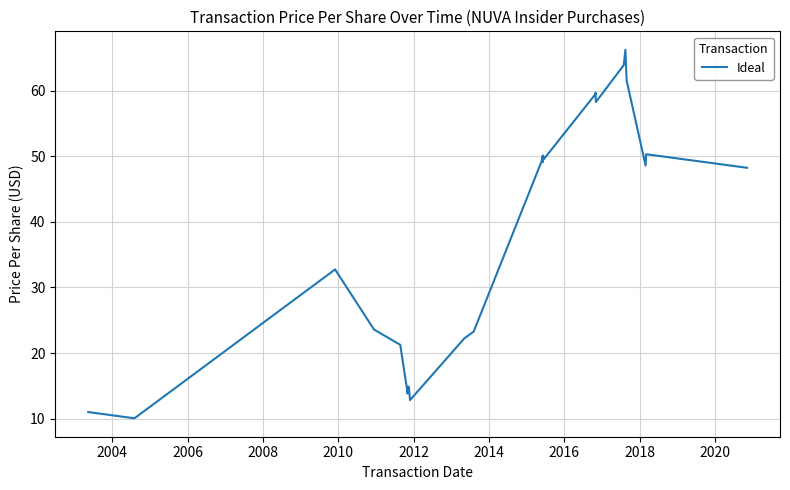

How many data points are above 48?

17